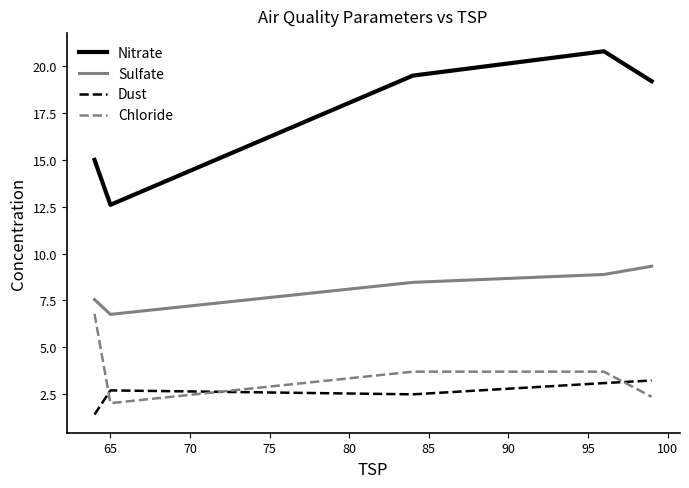

What are all the series names shown in the legend?

Nitrate, Sulfate, Dust, Chloride